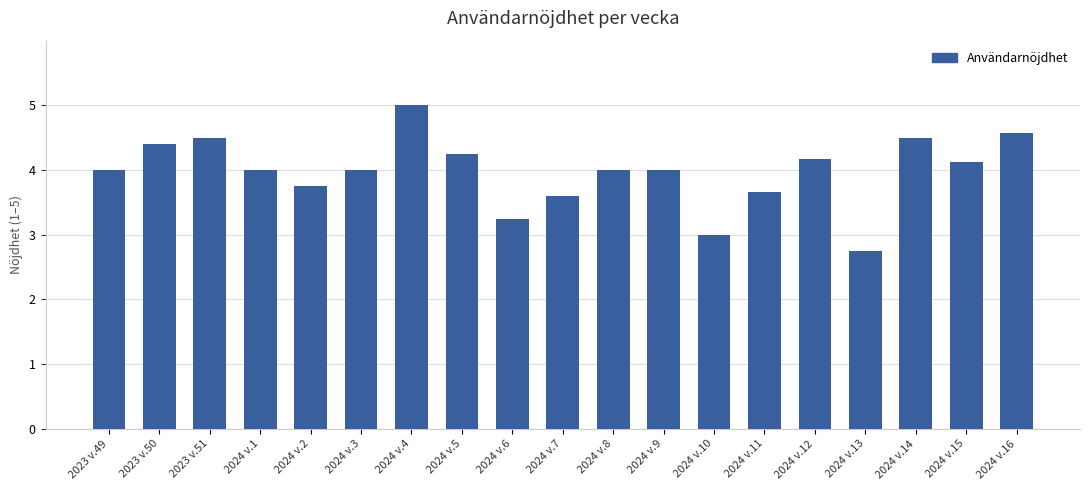

The value at 2024 v.7 is 3.6. True or false?

True